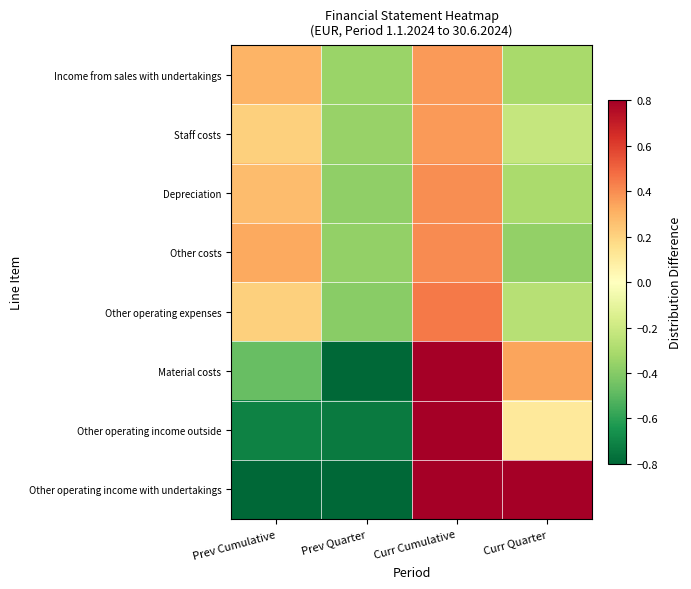

Reading left to right, transcribe all the data shown in this chart.

Income from sales with undertakings: Prev Cumulative=0.3	Prev Quarter=-0.3	Curr Cumulative=0.4	Curr Quarter=-0.3
Staff costs: Prev Cumulative=0.2	Prev Quarter=-0.4	Curr Cumulative=0.4	Curr Quarter=-0.2
Depreciation: Prev Cumulative=0.3	Prev Quarter=-0.4	Curr Cumulative=0.4	Curr Quarter=-0.3
Other costs: Prev Cumulative=0.3	Prev Quarter=-0.4	Curr Cumulative=0.4	Curr Quarter=-0.4
Other operating expenses: Prev Cumulative=0.2	Prev Quarter=-0.4	Curr Cumulative=0.4	Curr Quarter=-0.3
Material costs: Prev Cumulative=-0.5	Prev Quarter=-0.8	Curr Cumulative=0.9	Curr Quarter=0.3
Other operating income outside: Prev Cumulative=-0.7	Prev Quarter=-0.7	Curr Cumulative=1.3	Curr Quarter=0.1
Other operating income with undertakings: Prev Cumulative=-0.9	Prev Quarter=-1.0	Curr Cumulative=0.9	Curr Quarter=0.9